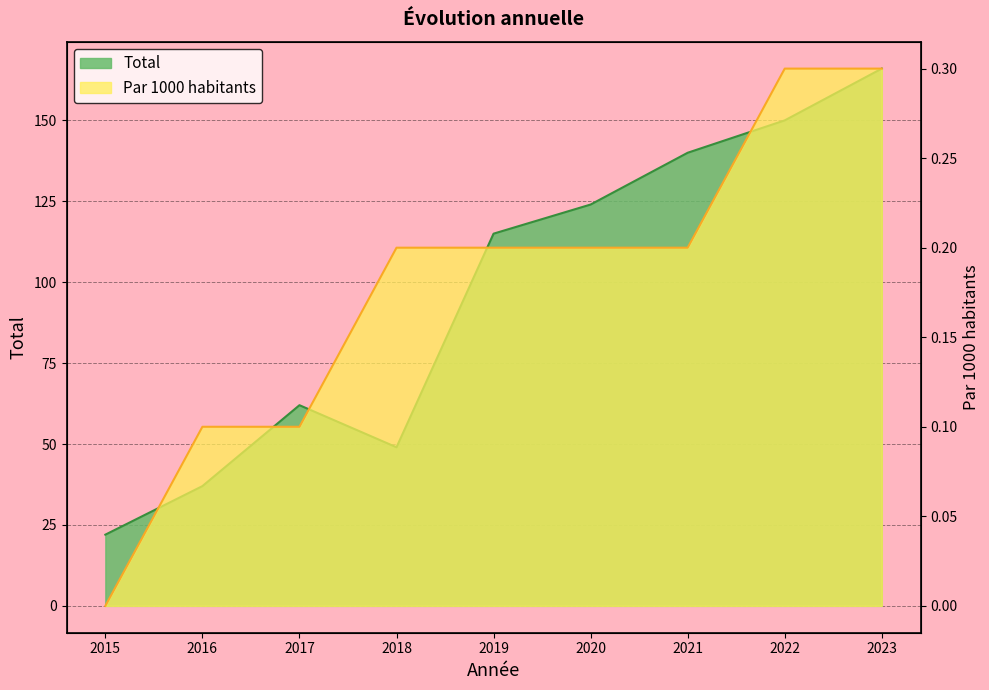

What is the highest value of the Par 1000 habitants series?

0.3